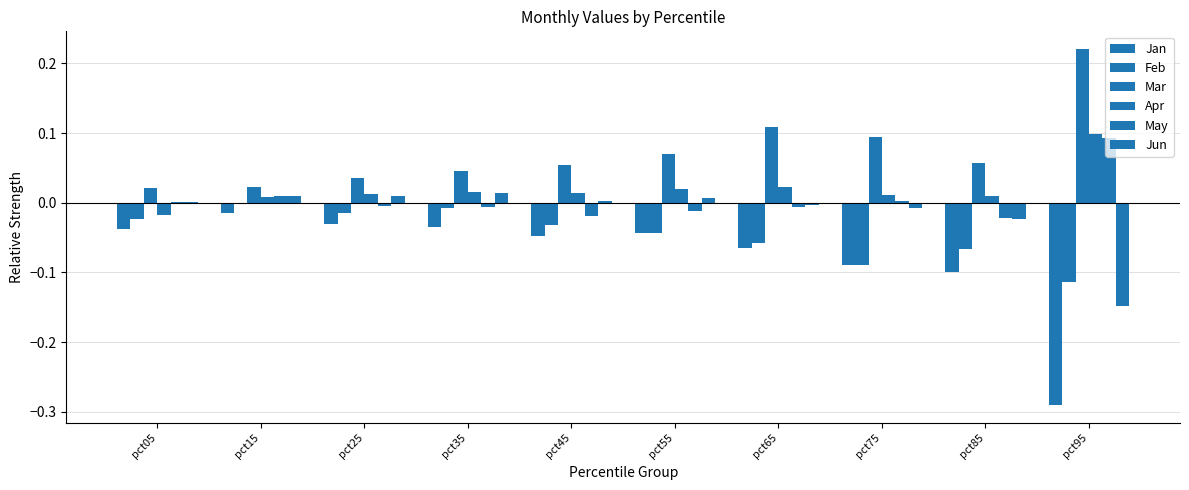

Are the bars horizontal?

No